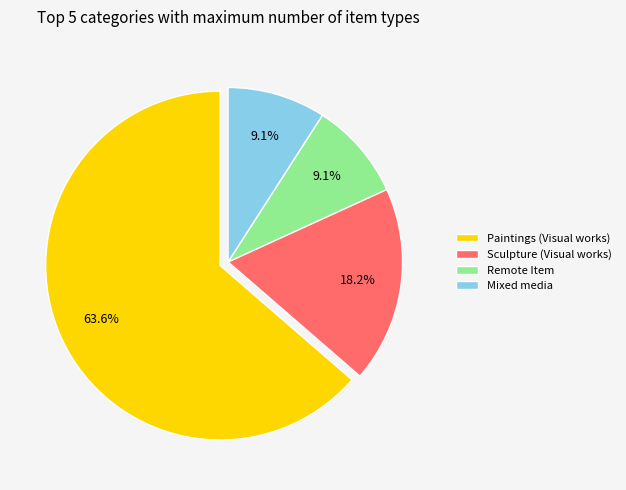

What is the largest slice in the pie chart?

Paintings (Visual works)